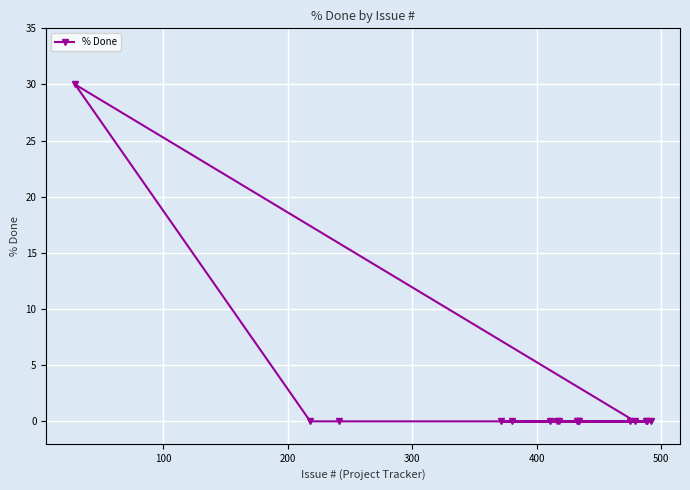

True or false: the data has more than 1 interior local peaks.

False